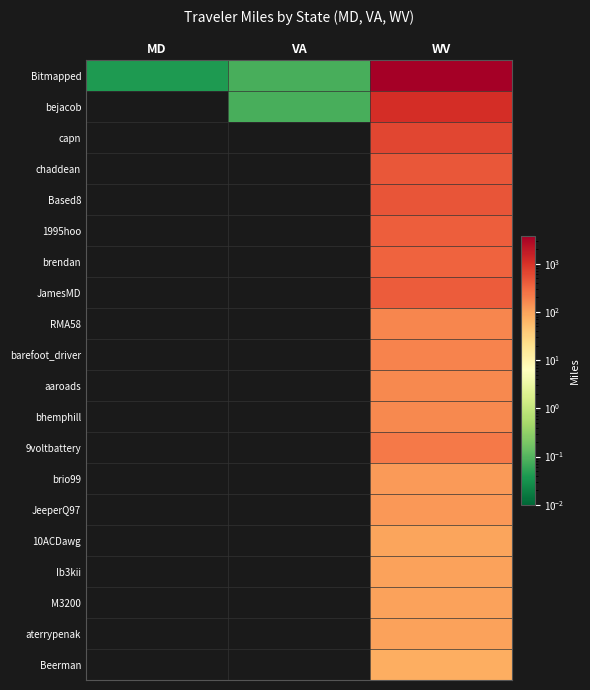

Reading right to left, extract all data points from this chart.

Bitmapped: WV=3816.8	VA=0.1	MD=0.0
bejacob: WV=1140.1	VA=0.1	MD=0.0
capn: WV=657.6	VA=0.0	MD=0.0
chaddean: WV=462.7	VA=0.0	MD=0.0
Based8: WV=479.4	VA=0.0	MD=0.0
1995hoo: WV=380.6	VA=0.0	MD=0.0
brendan: WV=350.7	VA=0.0	MD=0.0
JamesMD: WV=408.4	VA=0.0	MD=0.0
RMA58: WV=177.9	VA=0.0	MD=0.0
barefoot_driver: WV=185.8	VA=0.0	MD=0.0
aaroads: WV=165.6	VA=0.0	MD=0.0
bhemphill: WV=162.6	VA=0.0	MD=0.0
9voltbattery: WV=224.7	VA=0.0	MD=0.0
brio99: WV=115.9	VA=0.0	MD=0.0
JeeperQ97: WV=122.1	VA=0.0	MD=0.0
10ACDawg: WV=96.2	VA=0.0	MD=0.0
Ib3kii: WV=98.9	VA=0.0	MD=0.0
M3200: WV=99.0	VA=0.0	MD=0.0
aterrypenak: WV=99.9	VA=0.0	MD=0.0
Beerman: WV=76.6	VA=0.0	MD=0.0